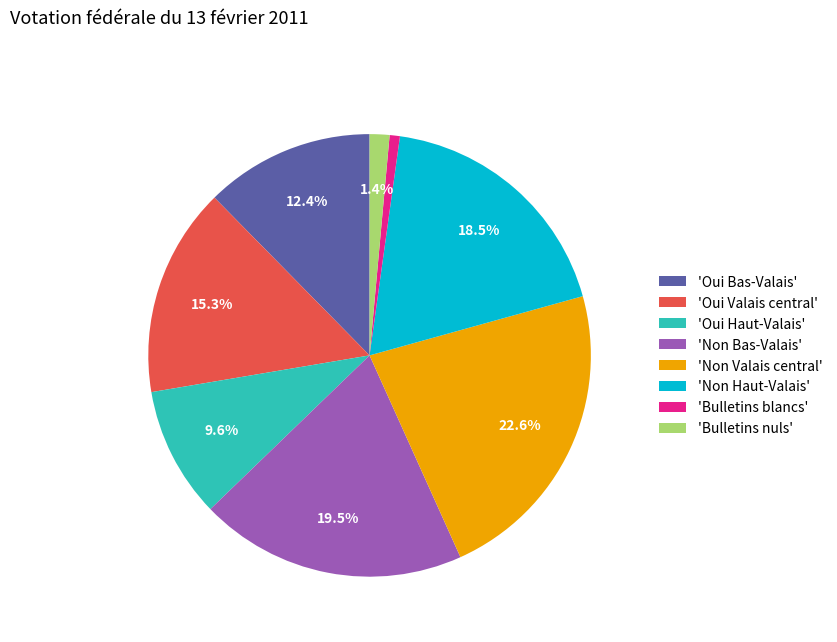

Which category has the smallest portion of the pie?

'Bulletins blancs'